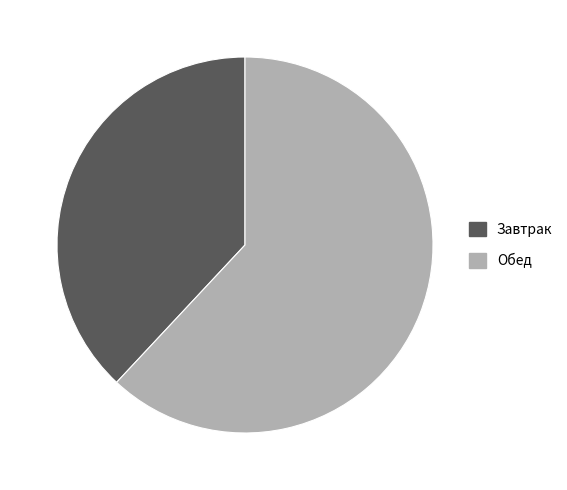

Which slice is the largest?

Обед